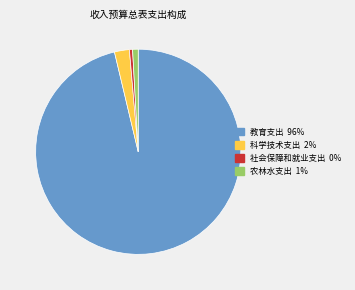

Combined, do 农林水支出 and 教育支出 account for over 50%?

Yes